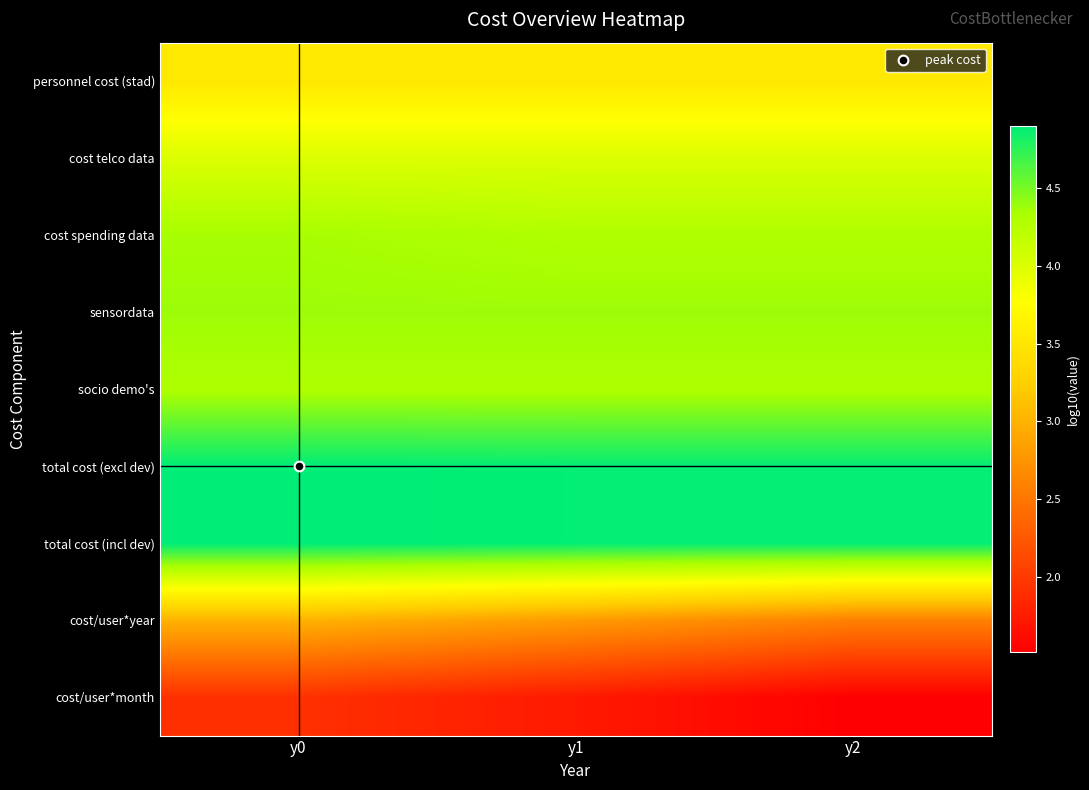

Which series has the largest total across all categories?

total cost (excl dev)